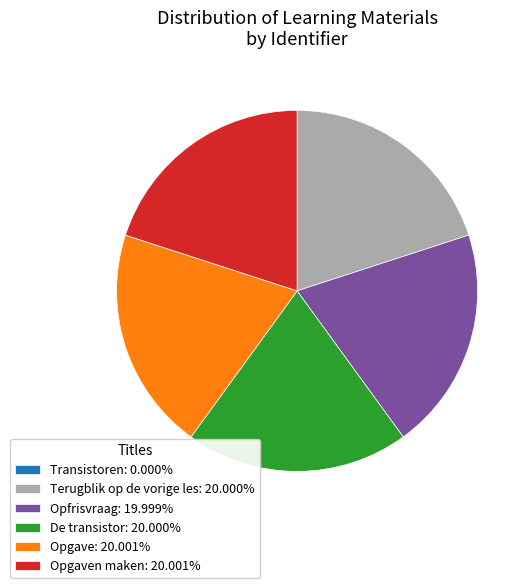

Combined, do De transistor: 20.000% and Opgaven maken: 20.001% account for over 50%?

No